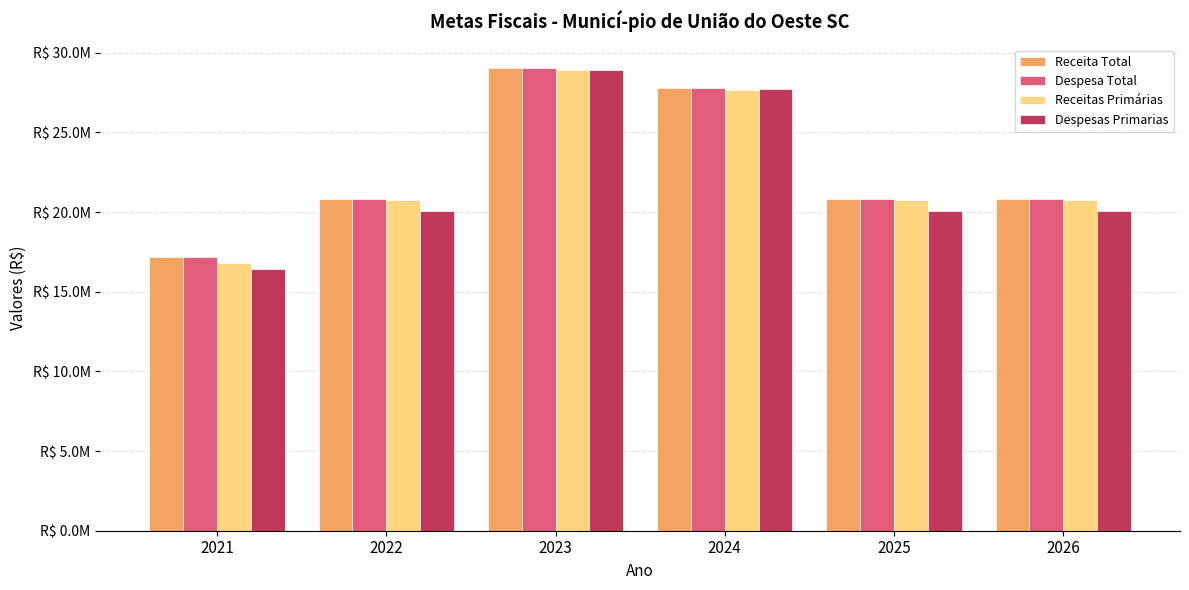

Rank the series at 2022 from lowest to highest value.

Despesas Primarias, Receitas Primárias, Receita Total, Despesa Total